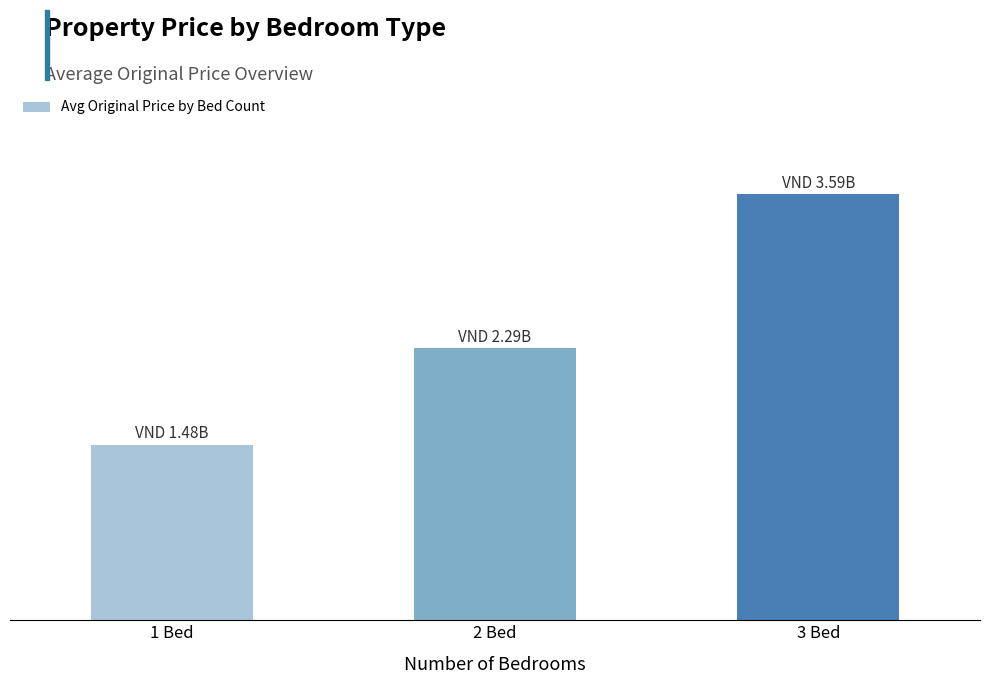

Count the number of data series in this chart.

1